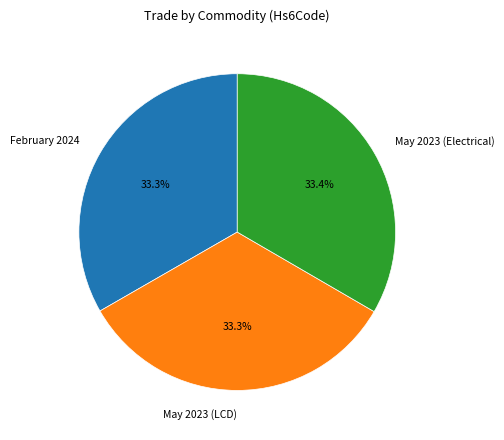

To the nearest percent, what is the combined percentage of May 2023 (Electrical) and May 2023 (LCD)?

67%